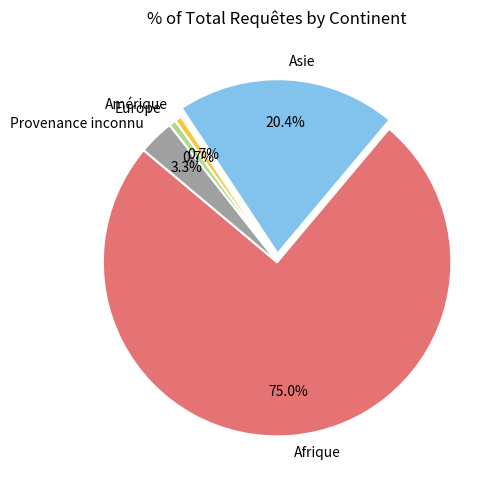

Is it true that Europe is 1% of the pie?

True